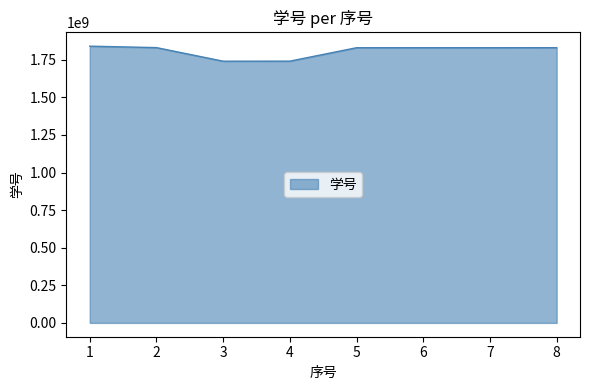

How many distinct data groups are displayed?

1